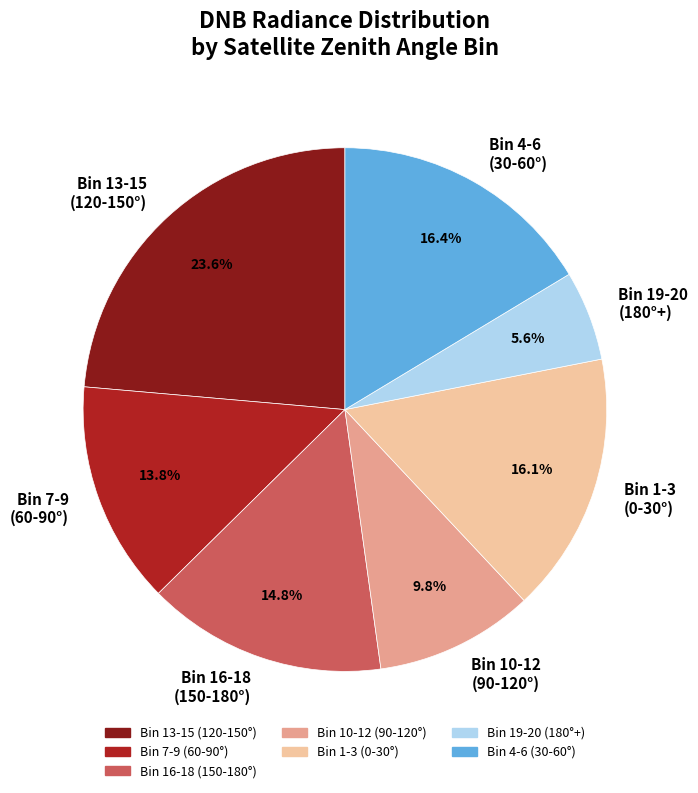

What is the ratio of the value at Bin 4-6 (30-60°) to the value at Bin 10-12 (90-120°)?

1.7